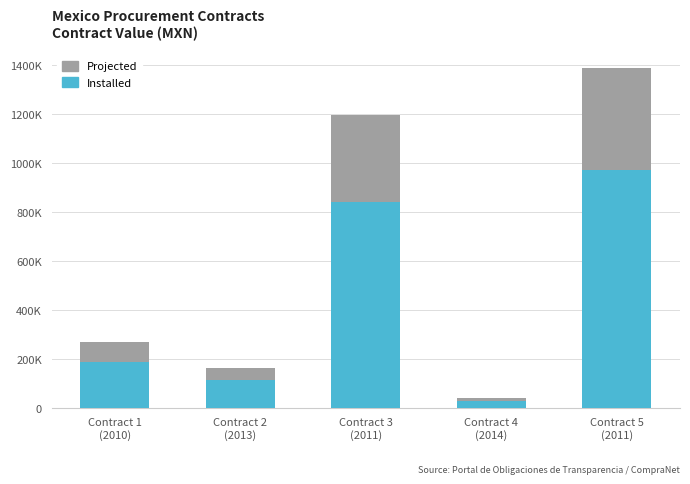

True or false: Installed has a value of 973521.6 at Contract 5
(2011).

True